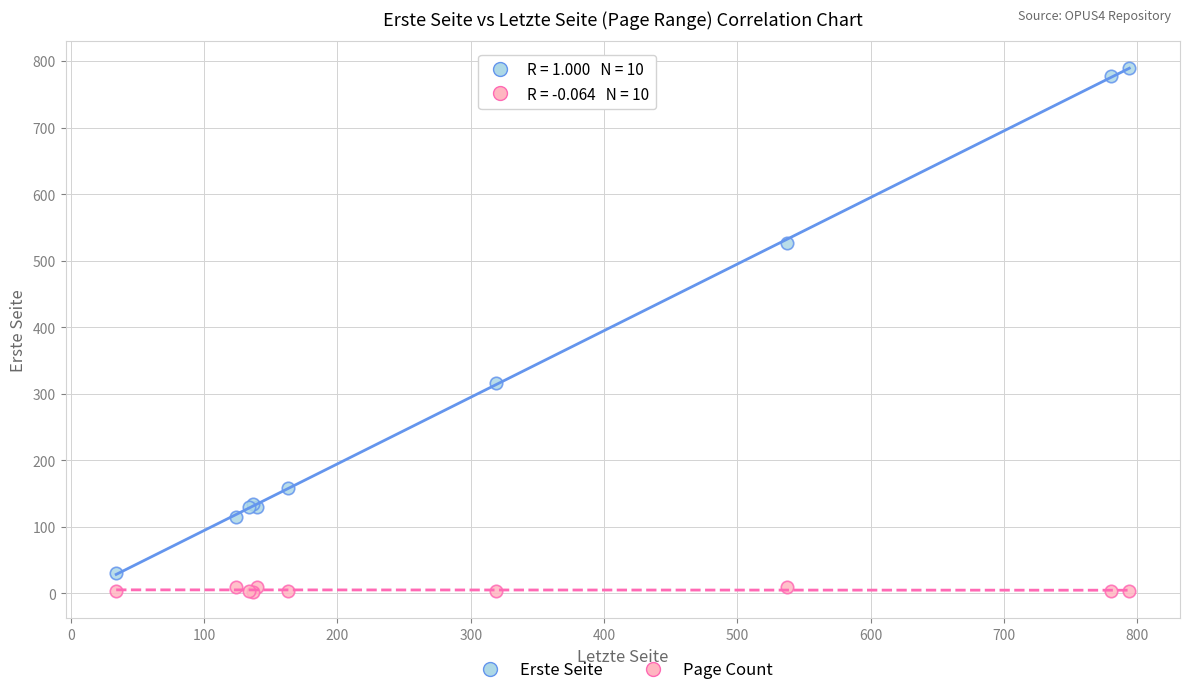

Across all series, what Y value is closest to 396?

316